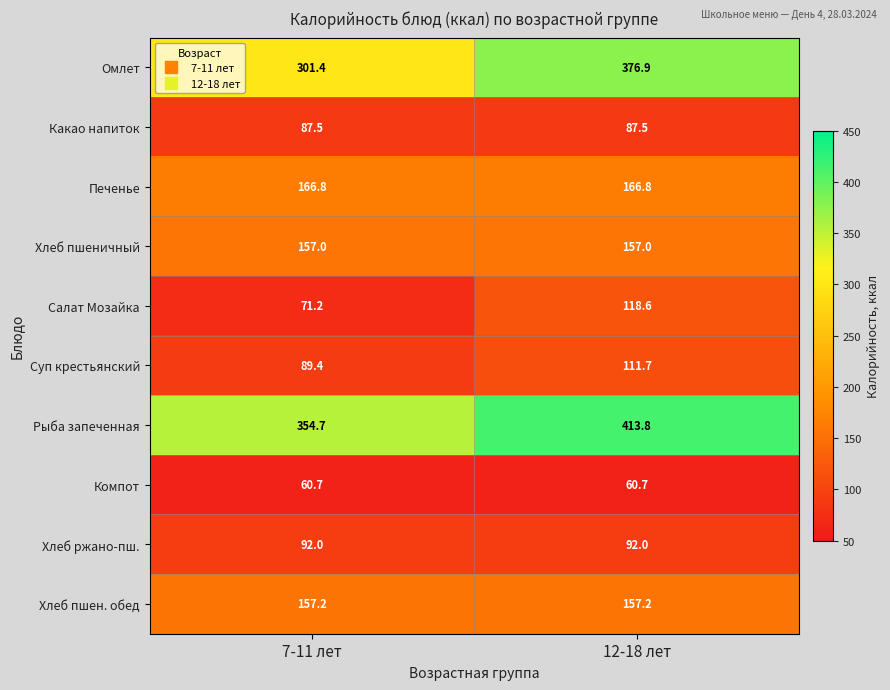

Reading left to right, what are all the values shown in this chart?

Омлет: 301.4	376.9
Какао напиток: 87.5	87.5
Печенье: 166.8	166.8
Хлеб пшеничный: 157.0	157.0
Салат Мозайка: 71.2	118.6
Суп крестьянский: 89.4	111.7
Рыба запеченная: 354.7	413.8
Компот: 60.7	60.7
Хлеб ржано-пш.: 92.0	92.0
Хлеб пшен. обед: 157.2	157.2